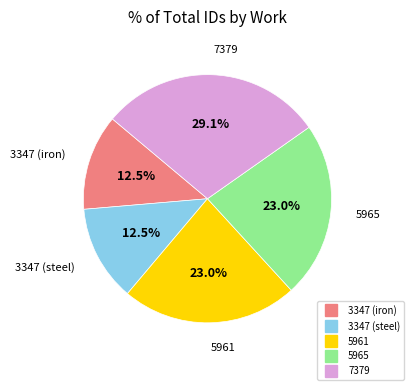

To the nearest percent, what portion does 7379 represent?

29%